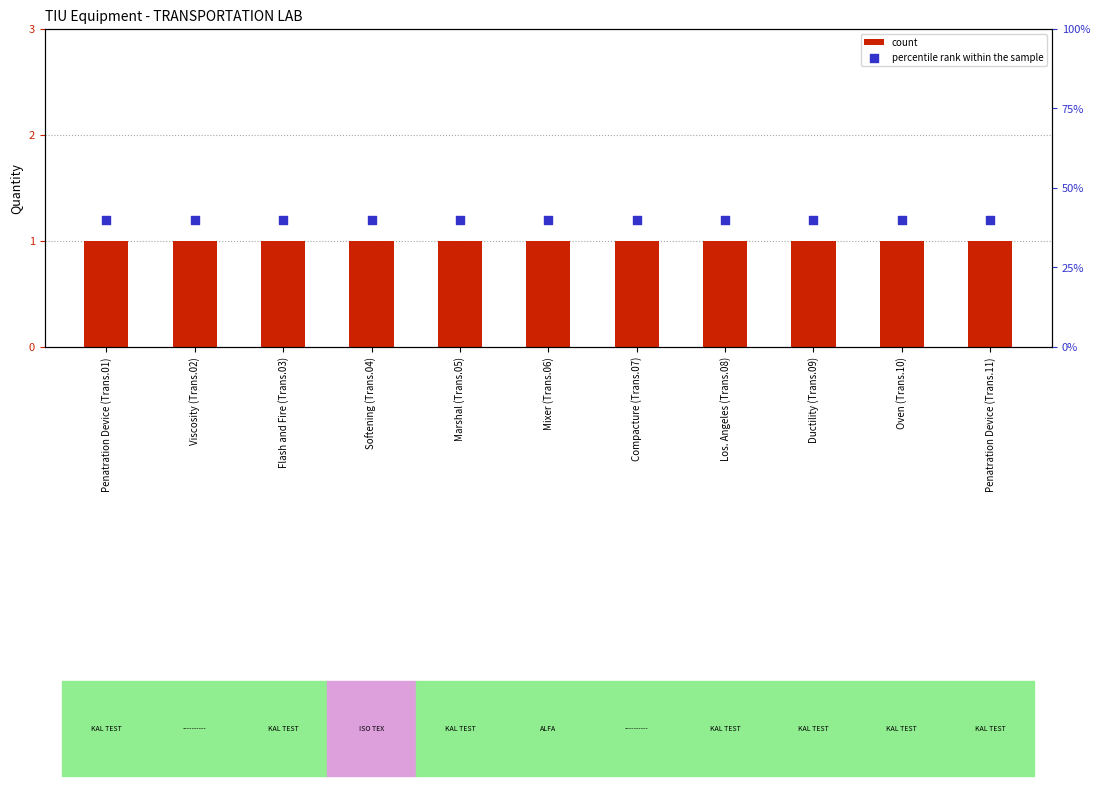

Is the value of count at Ductility (Trans.09) greater than the value of percentile rank within the sample at Mixer (Trans.06)?

Yes